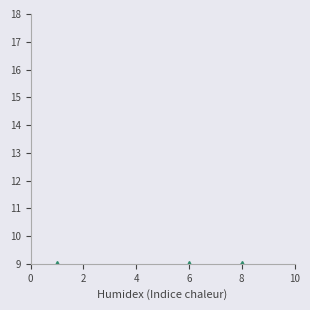

What is the average value of the col_8 series?

5